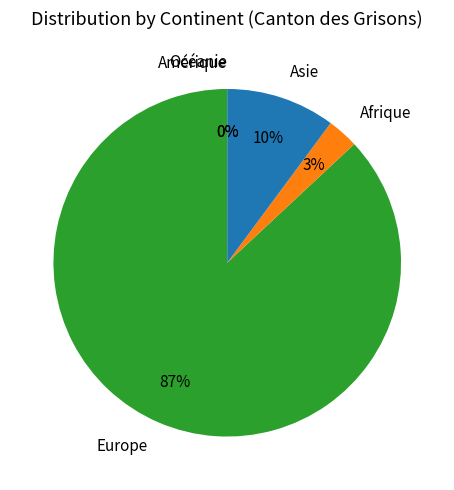

Does any single category account for the majority?

Yes